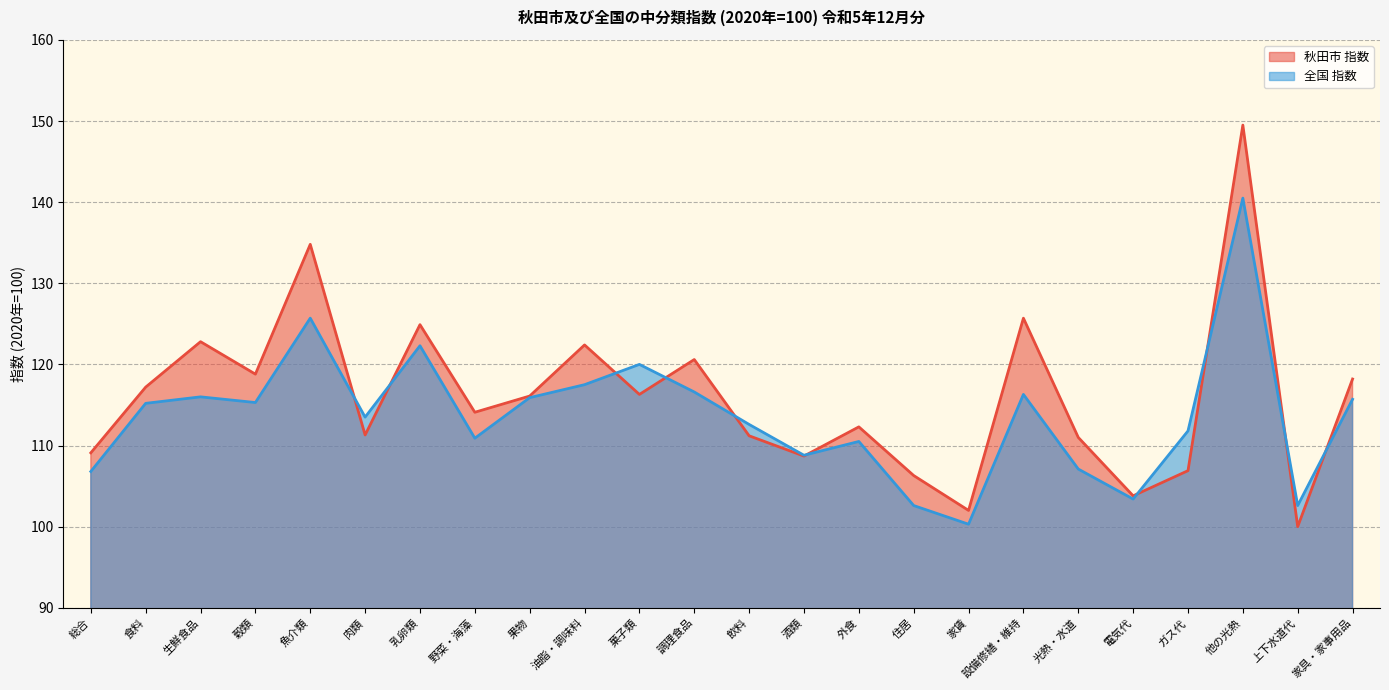

What is the sum of all 全国 指数 values?

2727.9